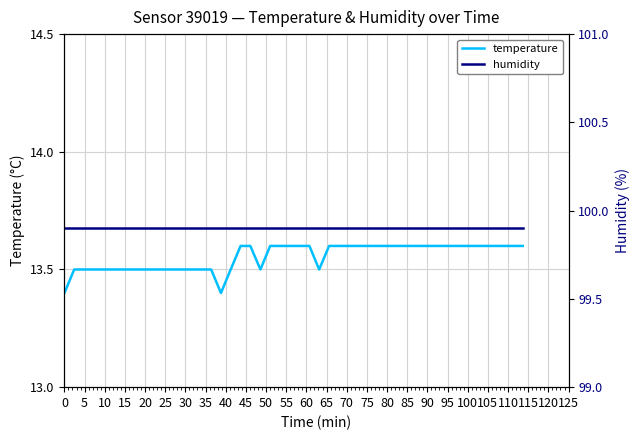

List the series in order of their peak value, lowest first.

temperature, humidity